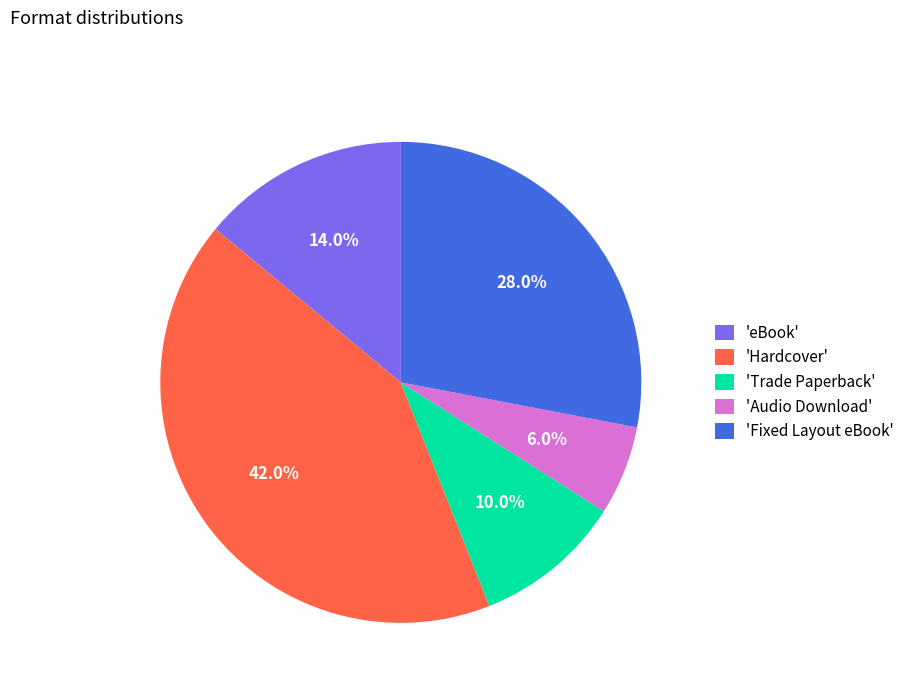

Rank the categories by value from highest to lowest.

'Hardcover', 'Fixed Layout eBook', 'eBook', 'Trade Paperback', 'Audio Download'